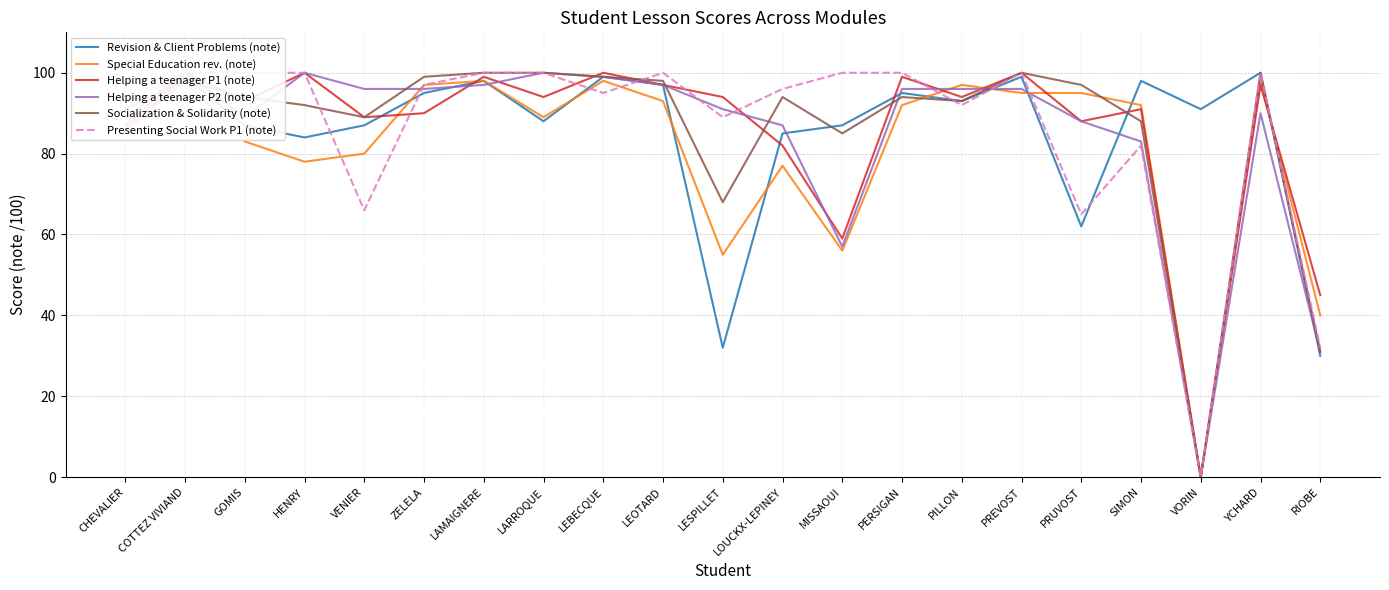

Where is the first local minimum for Revision & Client Problems (note)?

HENRY